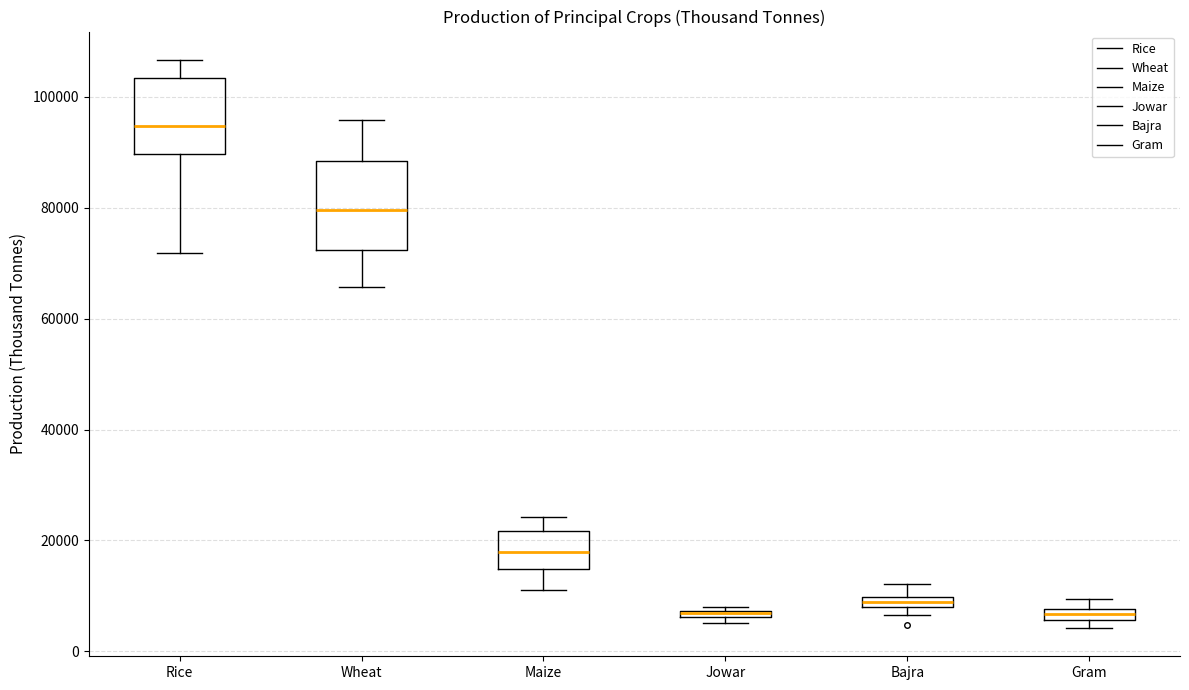

Which box is the tallest, from its lower edge to its upper edge?

Wheat